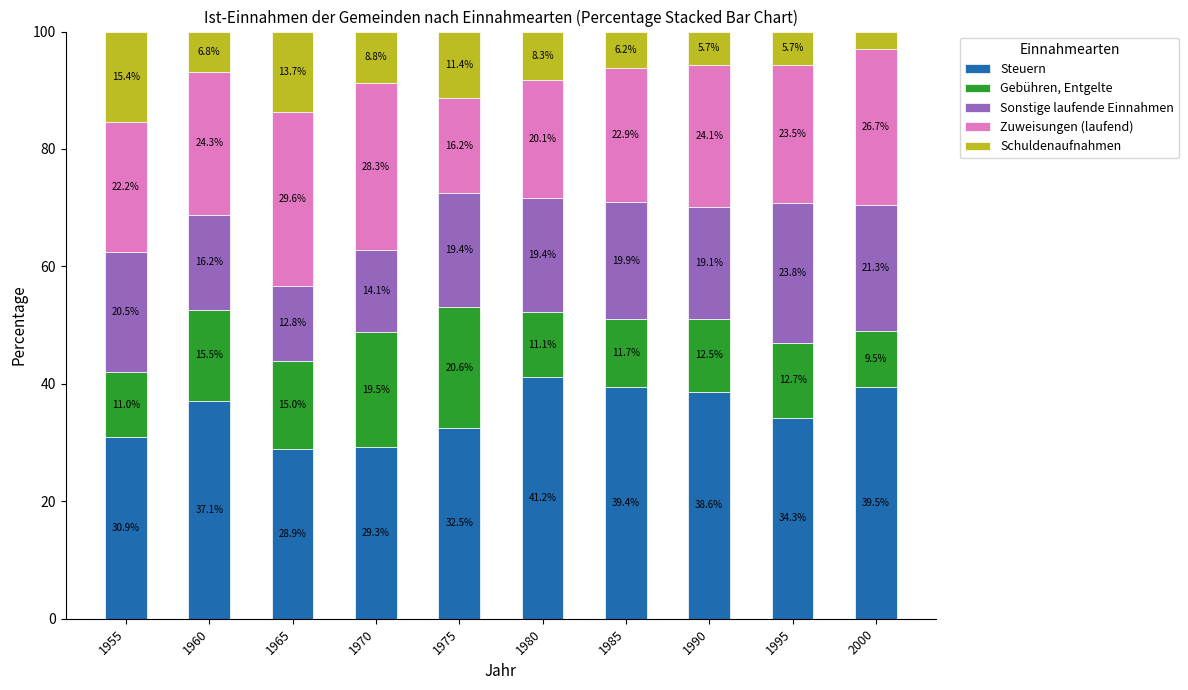

The Steuern series shows 41.2 at 1980. True or false?

True